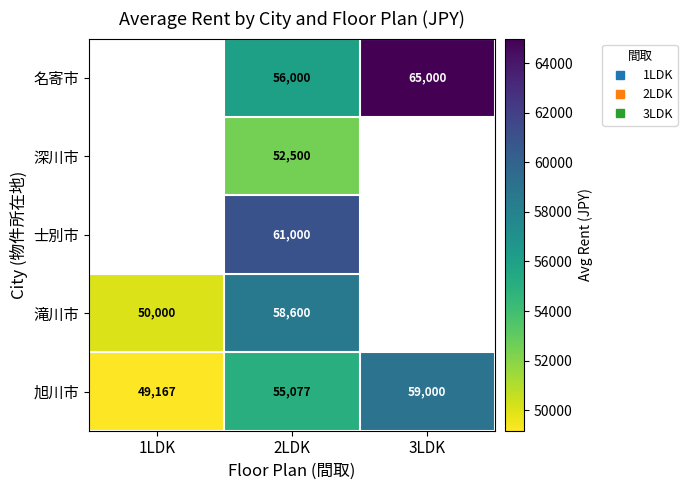

The value of 深川市 at 2LDK is 74713.8. True or false?

False